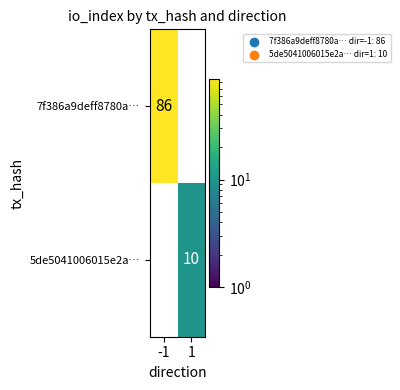

At how many categories does at least one series exceed 31?

1